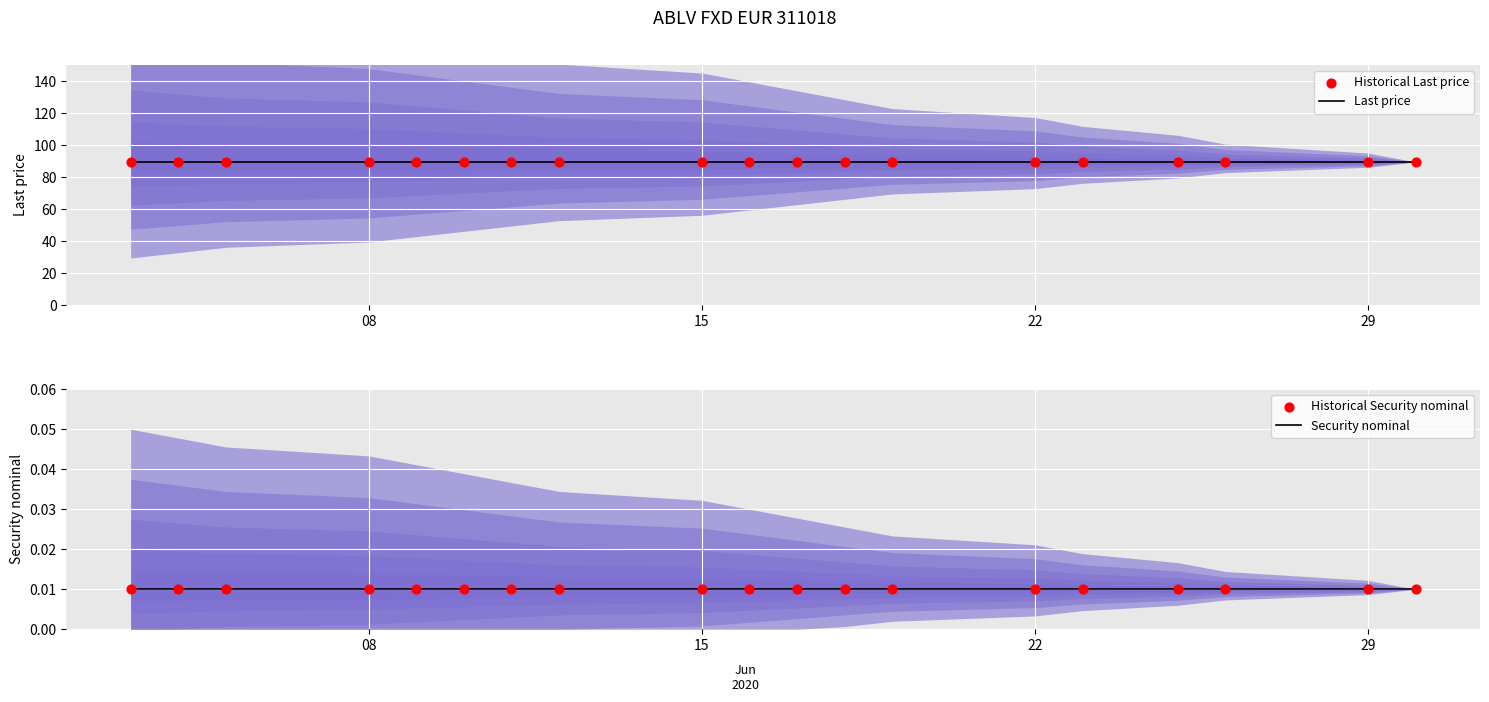

At which category is the sum across all series the highest?

08